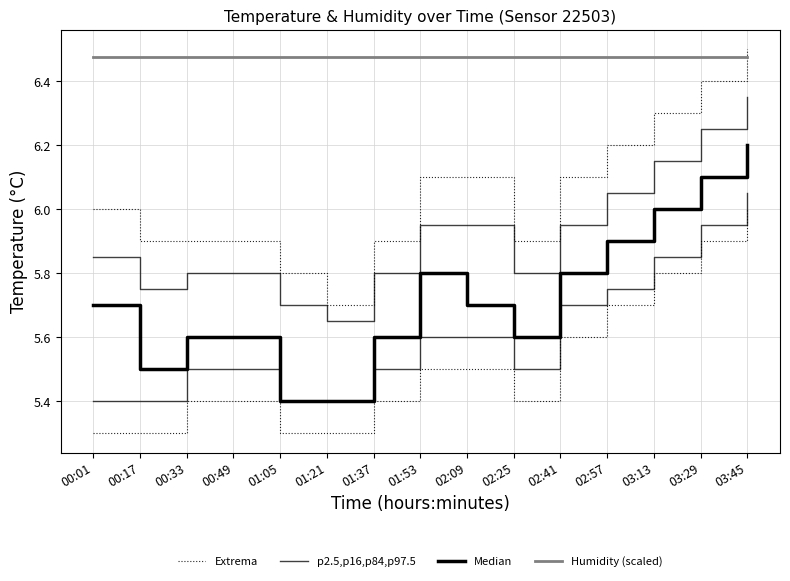

True or false: p2.5,p16,p84,p97.5 and Extrema cross at least once.

False